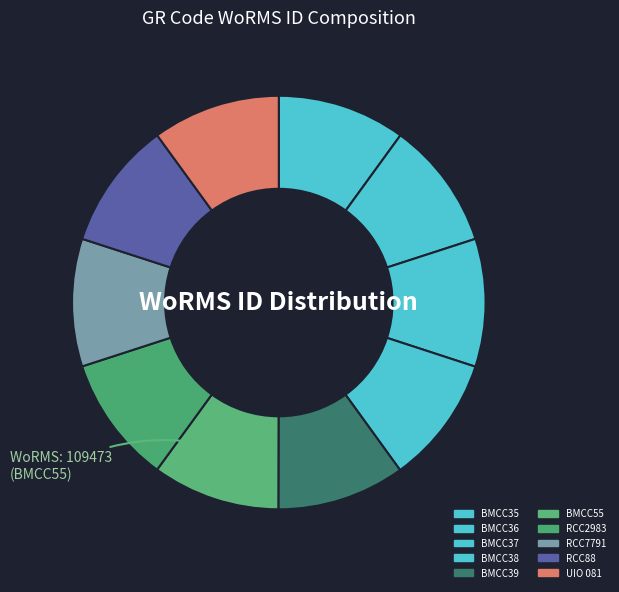

Count the number of slices in the pie.

10